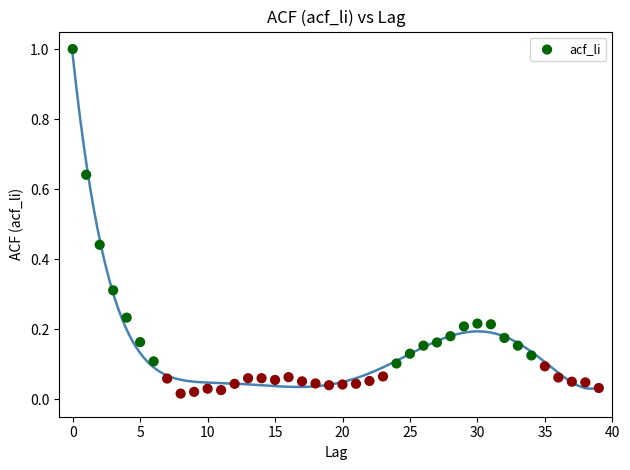

What is the range of Y values (max minus min)?

1.0